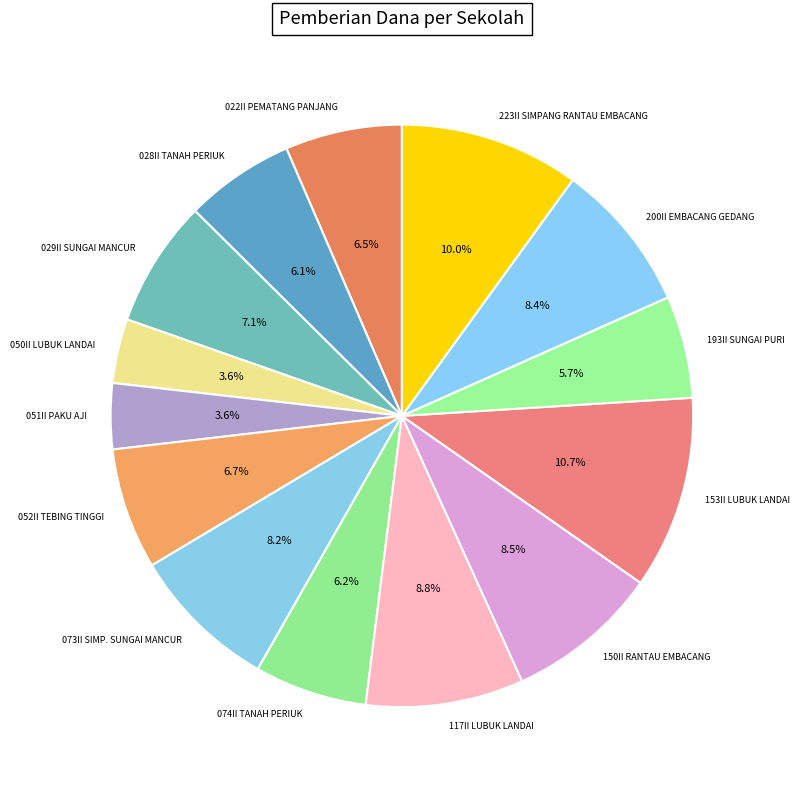

How many segments does this pie chart have?

14